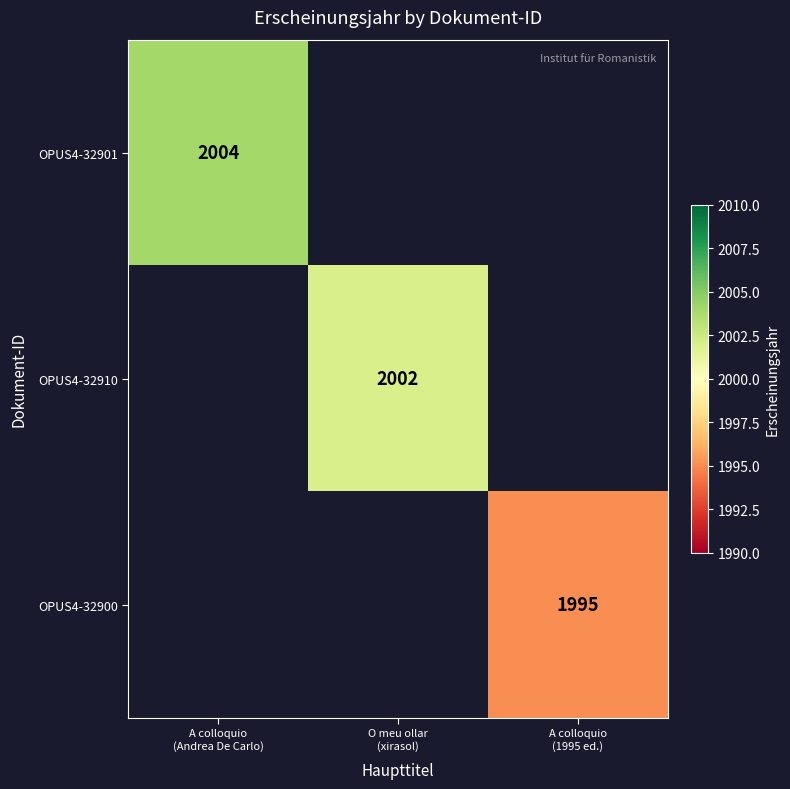

At how many categories does at least one series exceed 1997?

2